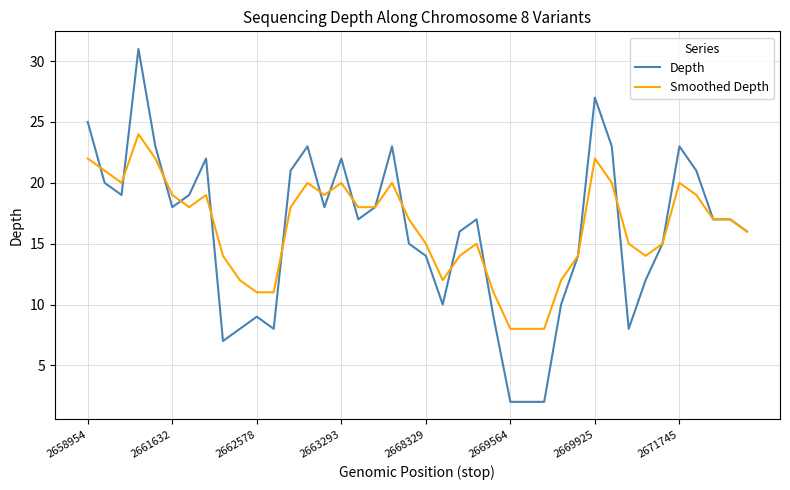

List the series in order of their peak value, highest first.

Depth, Smoothed Depth